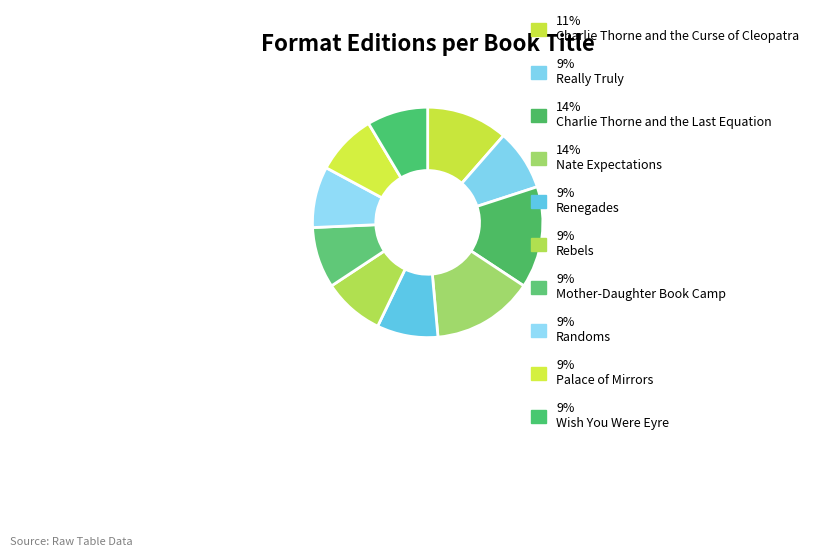

Count the number of slices in the pie.

10